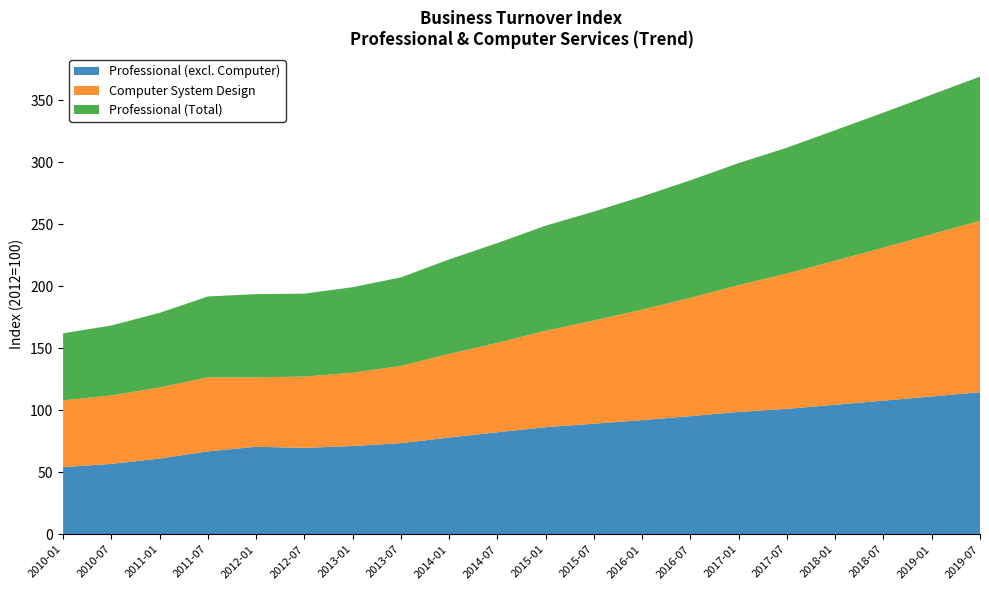

Reading left to right, transcribe all the data shown in this chart.

Professional (excl. Computer): 54.2	56.8	61.1	66.9	70.6	69.7	71.2	73.5	78.1	82.3	86.4	89.2	92.1	95.3	98.7	101.2	104.5	107.8	111.2	114.6
Computer System Design: 53.8	55.2	57.3	59.7	56.0	57.5	59.1	62.3	67.4	72.1	77.8	83.2	89.1	95.4	102.3	109.1	116.2	123.4	130.8	138.2
Professional (Total): 54.1	56.4	60.2	65.2	67.1	66.9	69.0	71.4	76.2	80.5	84.7	87.9	91.3	94.8	98.4	101.5	105.2	108.9	112.6	116.3